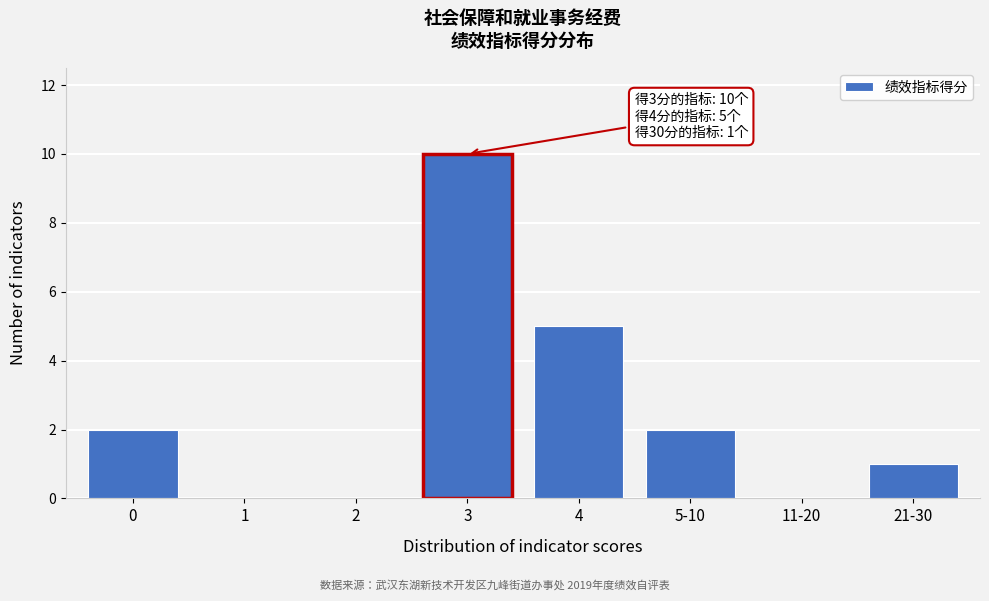

Reading left to right, transcribe all the data shown in this chart.

0=2	1=0	2=0	3=10	4=5	5-10=2	11-20=0	21-30=1